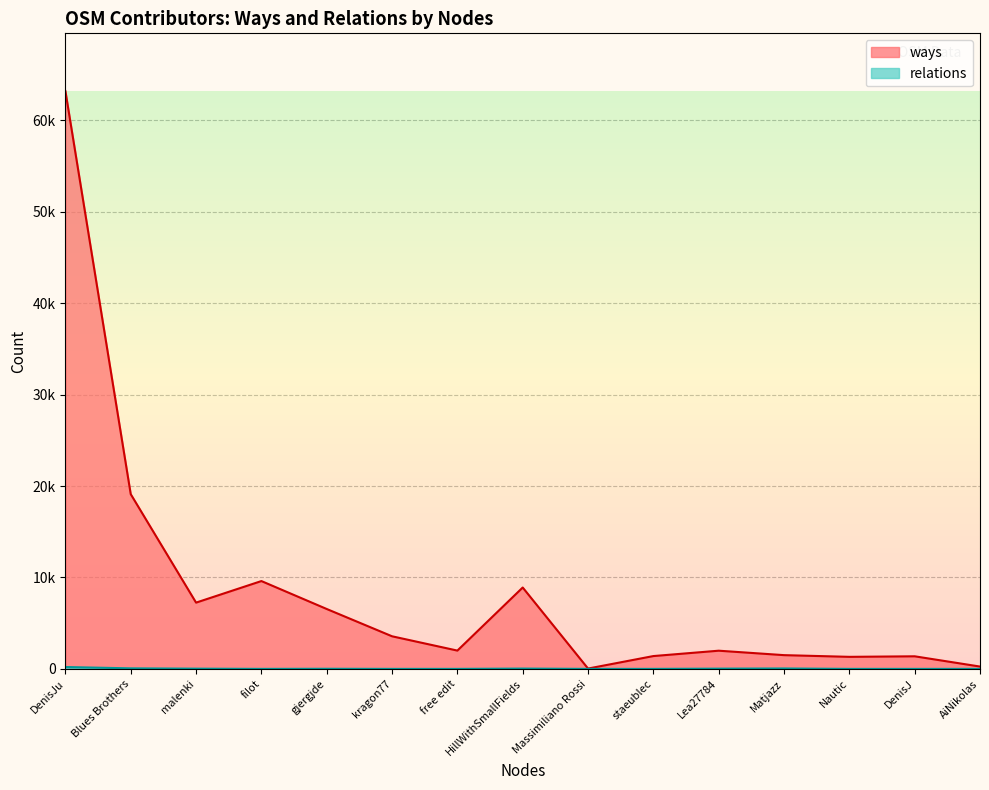

What are all the series names shown in the legend?

ways, relations